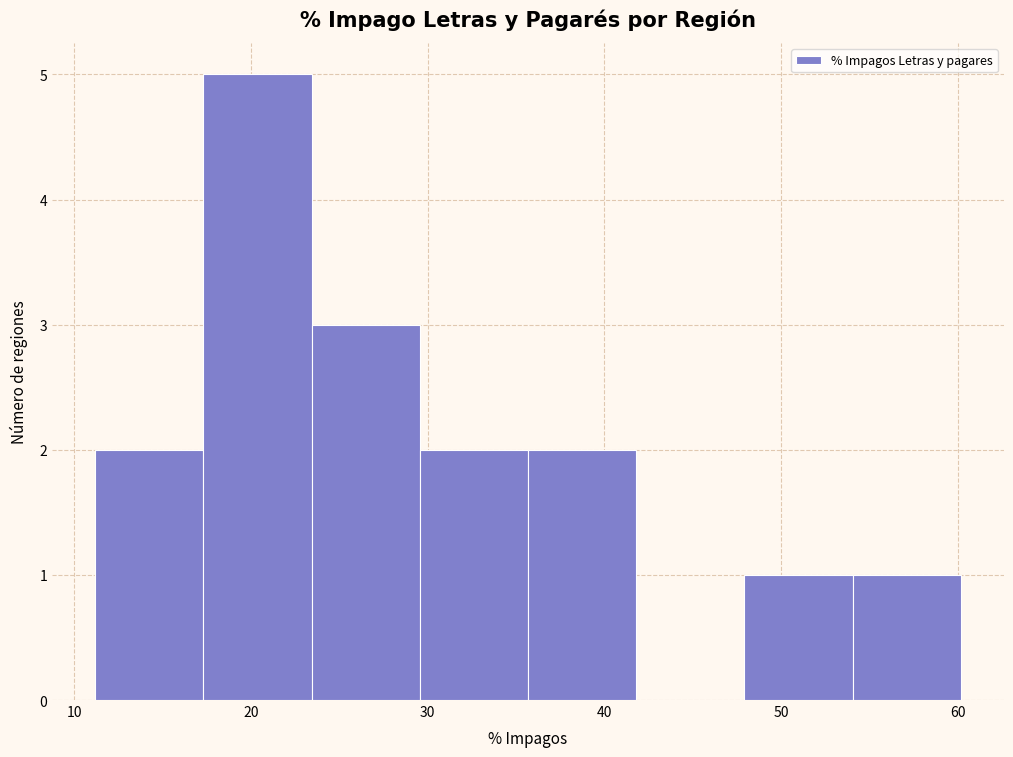

Reading left to right, list every bar in this chart as the range it spans on the x-axis followed by its height. Neither the bar edges nor the heights are printed on the chart, so give them approximately, as read against the axes.

11 to 17: 2
17 to 23: 5
23 to 30: 3
30 to 36: 2
36 to 42: 2
42 to 48: 0
48 to 54: 1
54 to 60: 1